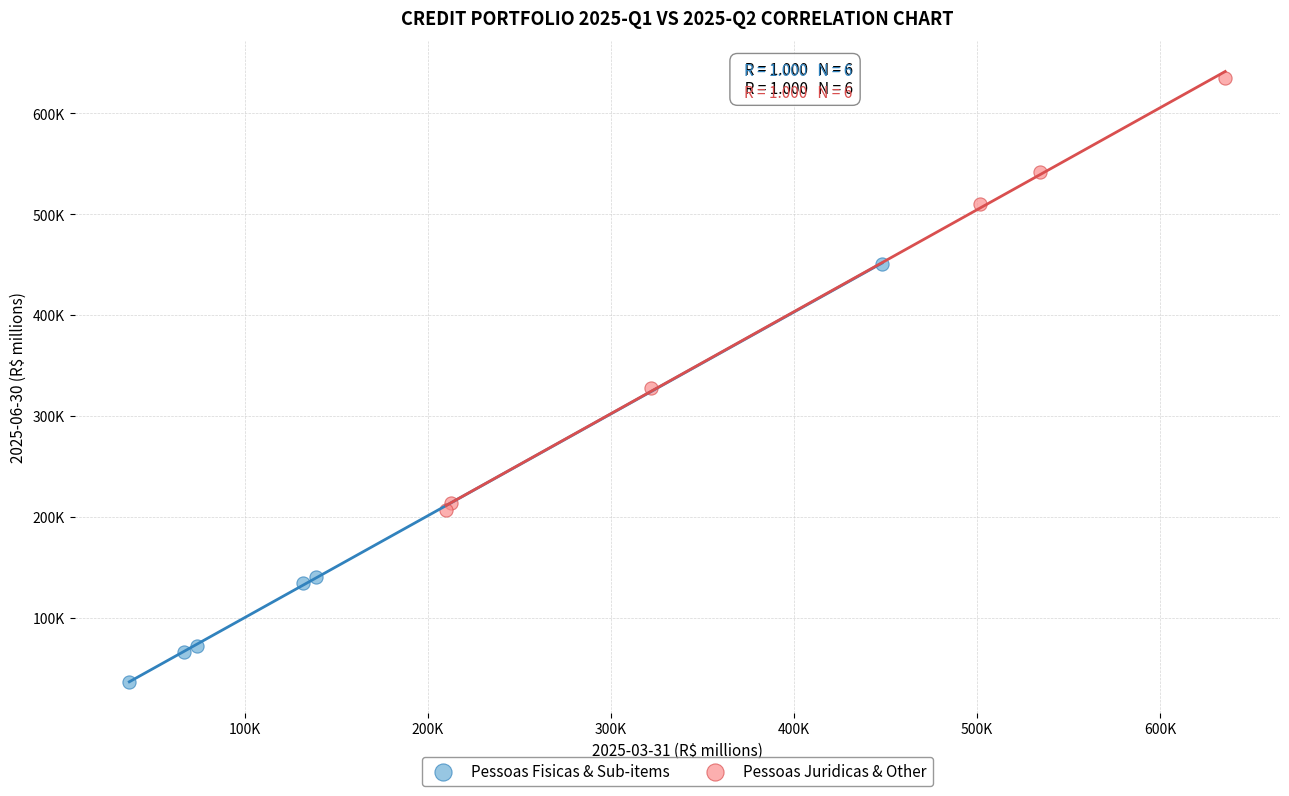

What are all the series names shown in the legend?

Pessoas Fisicas & Sub-items, Pessoas Juridicas & Other